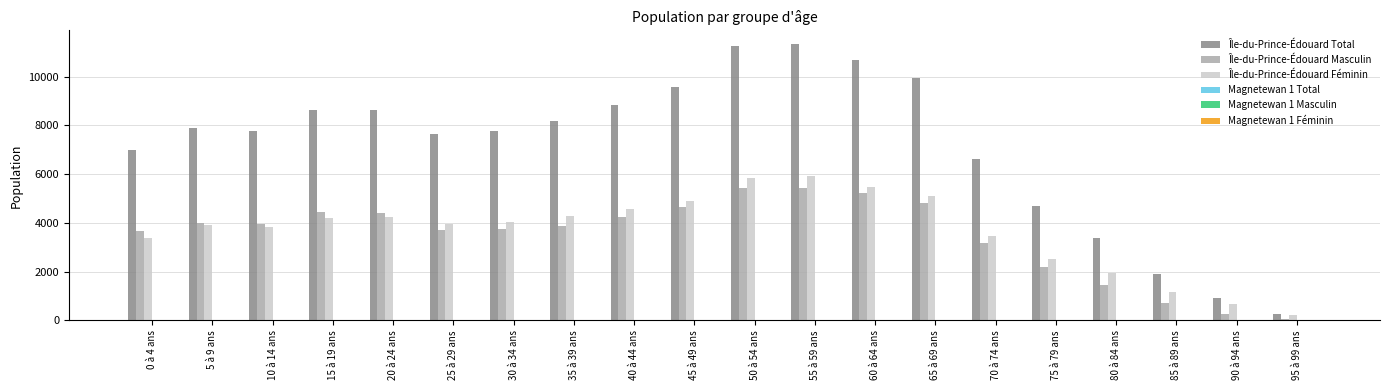

Which series has the largest total across all categories?

Île-du-Prince-Édouard Total